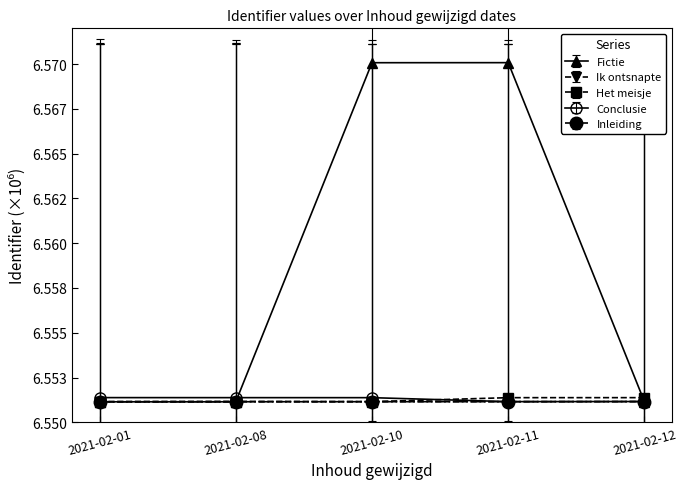

At how many categories does at least one series exceed 6?

5